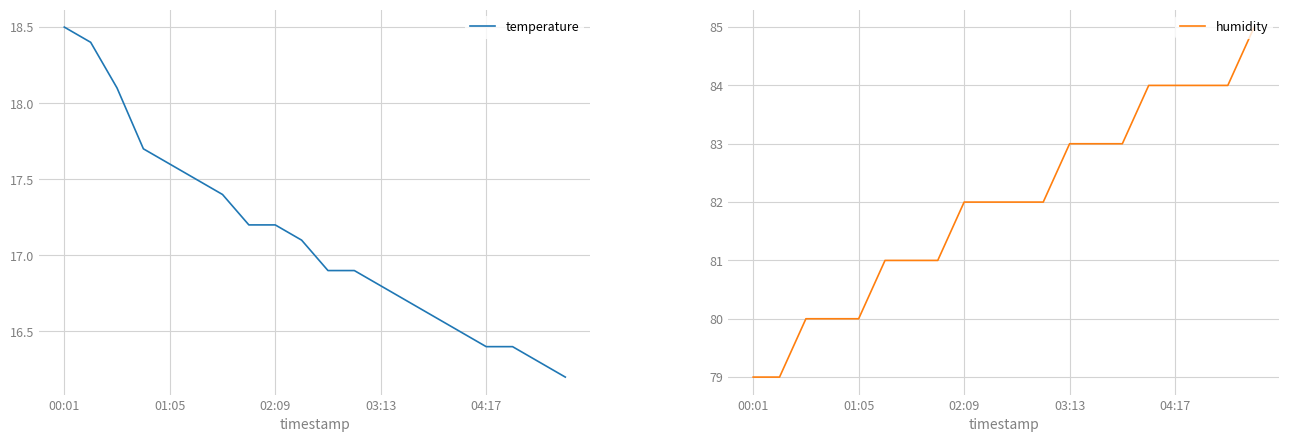

What is the value of the humidity point at the 6th from the left?

81.0